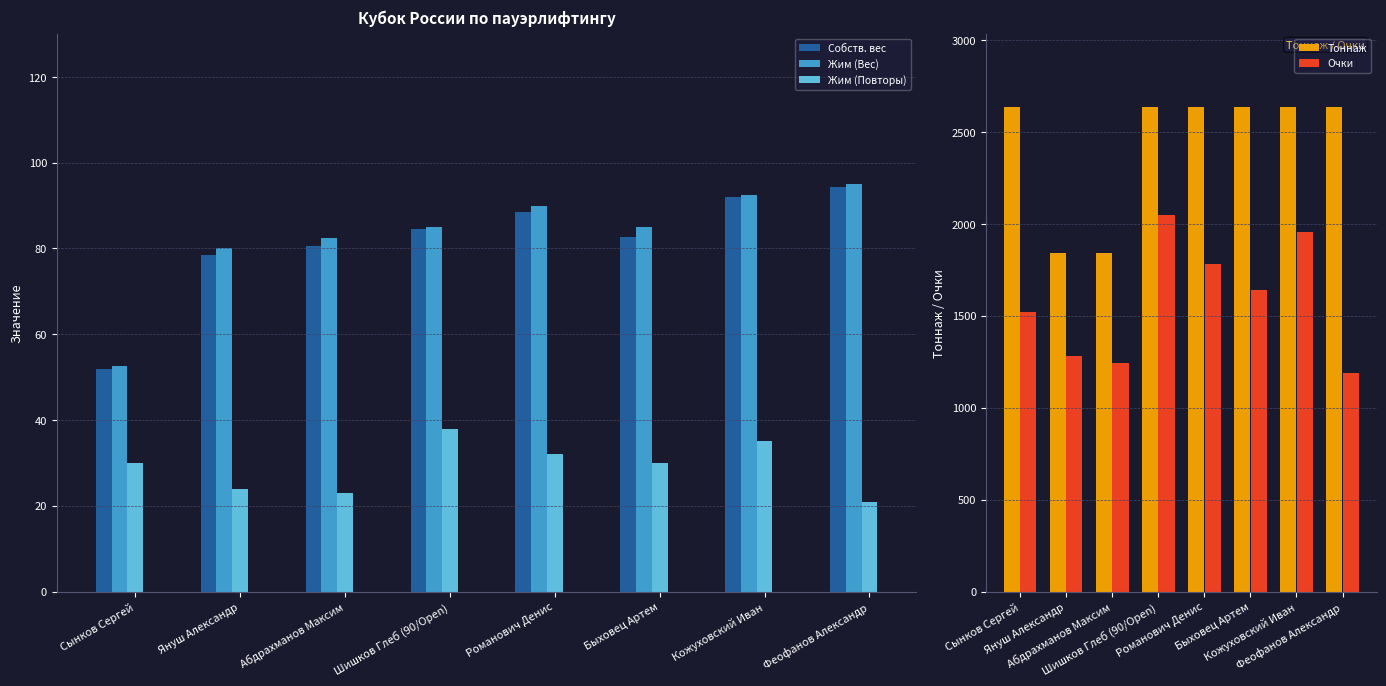

What is the difference between the second highest and second lowest values in the Тоннаж series?

795.0